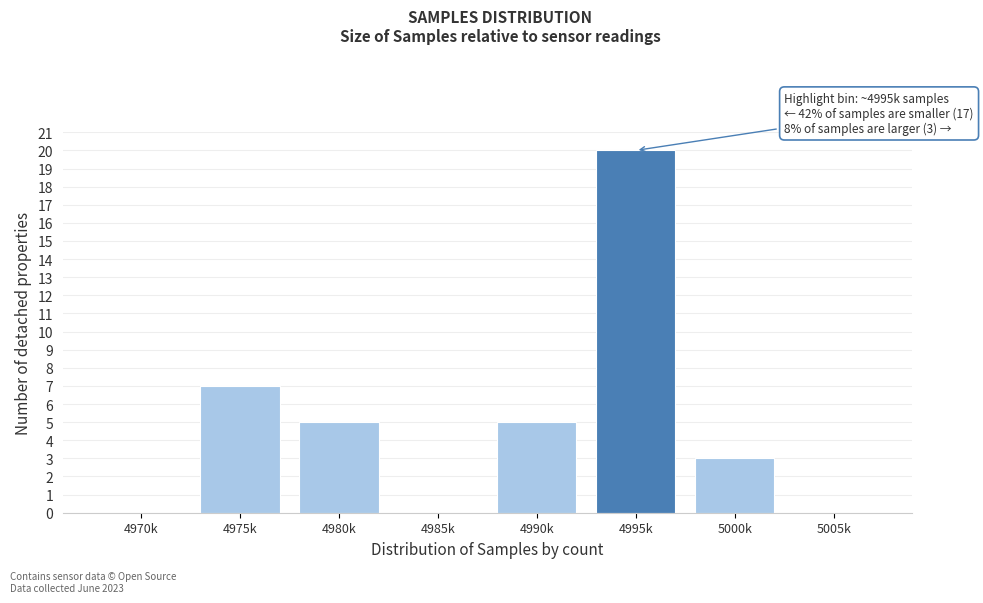

Reading left to right, extract all data points from this chart.

4970k=0	4975k=7	4980k=5	4985k=0	4990k=5	4995k=20	5000k=3	5005k=0